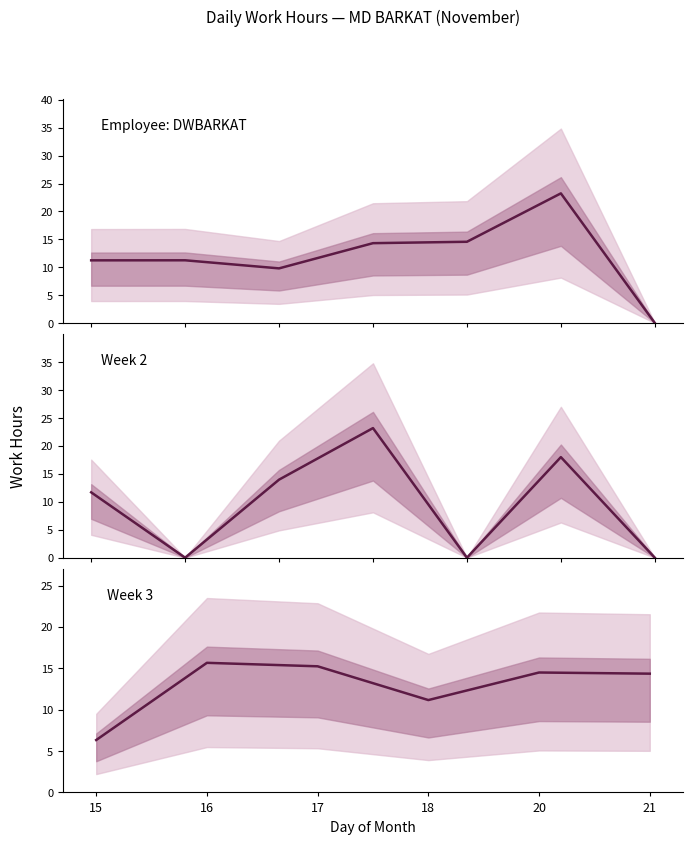

Does the chart have visible grid lines?

No